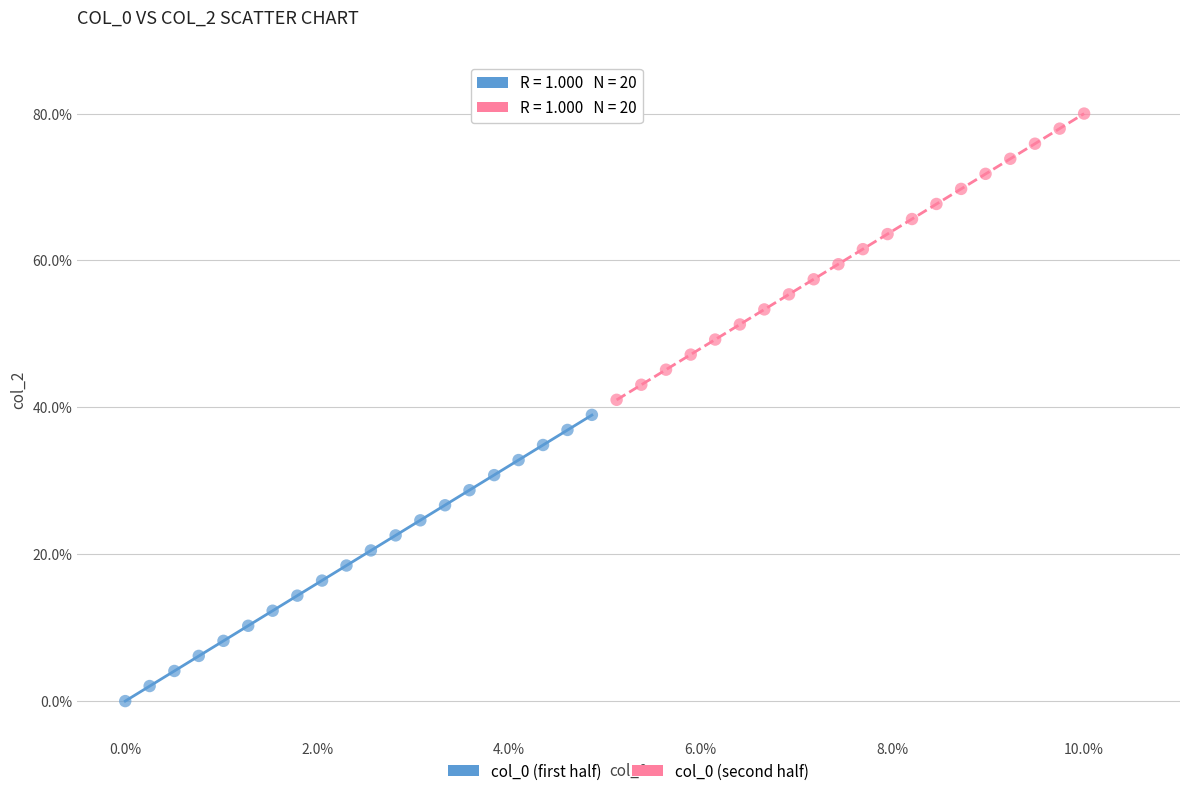

Which series contains the lowest Y value?

col_0 (first half)